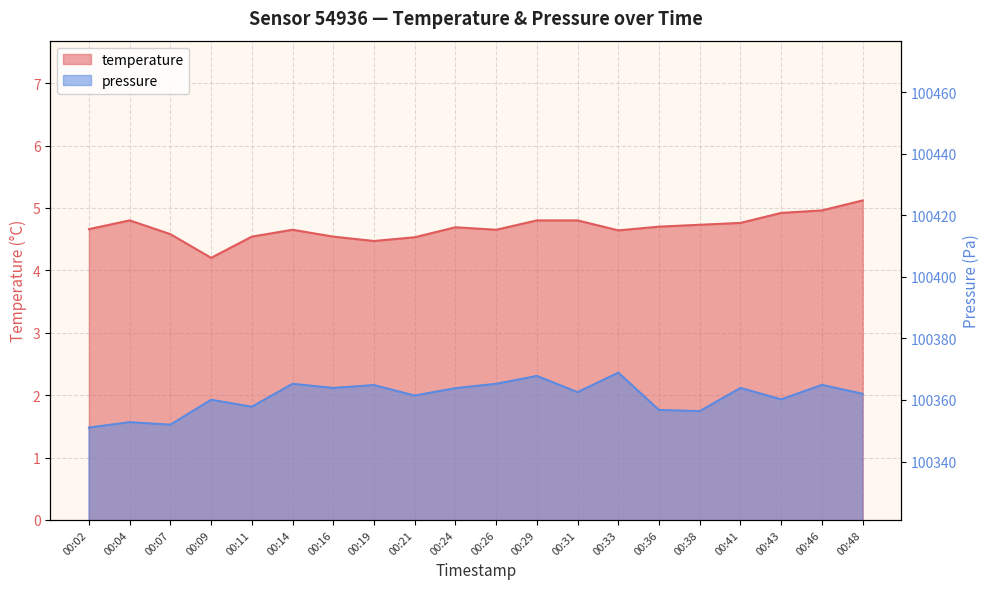

True or false: pressure_scaled and temperature cross at least once.

False